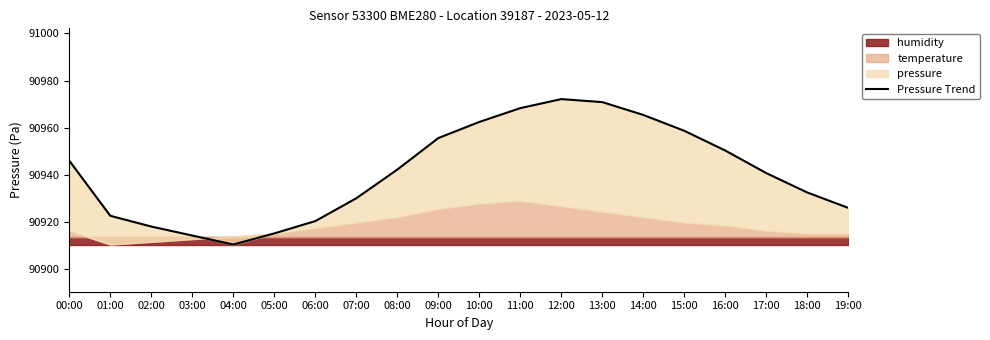

List the labels in order of value, smallest first.

04:00, 03:00, 05:00, 02:00, 06:00, 01:00, 19:00, 07:00, 18:00, 17:00, 08:00, 00:00, 16:00, 09:00, 15:00, 10:00, 14:00, 11:00, 13:00, 12:00